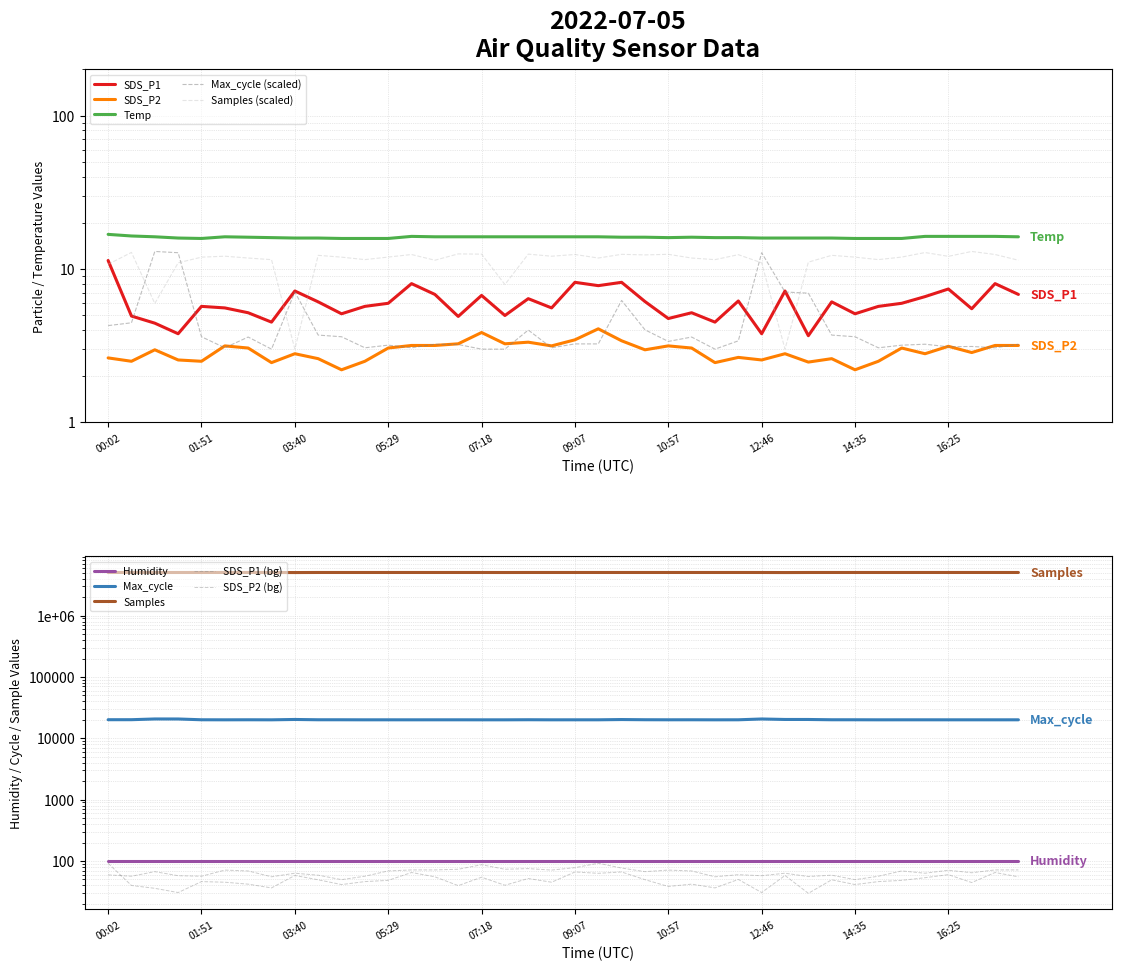

Rank the categories by SDS_P1 value from highest to lowest.

00:02, 09:07, 10:02, 05:56, 17:20, 09:35, 16:25, 03:40, 13:13, 06:23, 17:47, 07:18, 15:57, 08:13, 12:19, 10:29, 04:07, 14:08, 05:29, 15:30, 01:51, 05:01, 15:03, 02:18, 08:40, 16:52, 02:45, 11:24, 04:34, 14:35, 07:45, 00:29, 06:51, 10:57, 03:12, 11:51, 00:56, 01:23, 12:46, 13:41